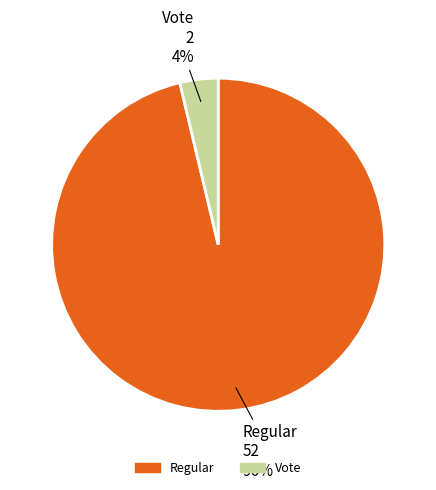

To the nearest percent, what is the average slice percentage?

50%